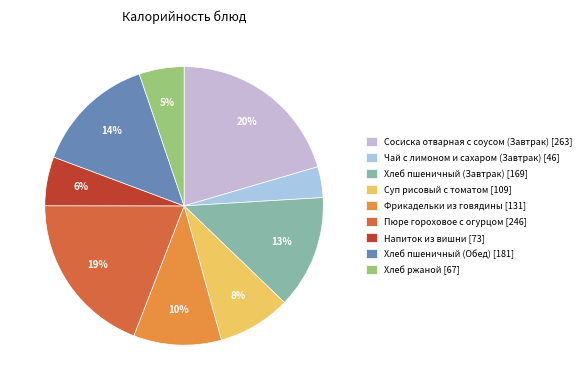

Combined, do Суп рисовый с томатом and Сосиска отварная с соусом (Завтрак) account for over 50%?

No